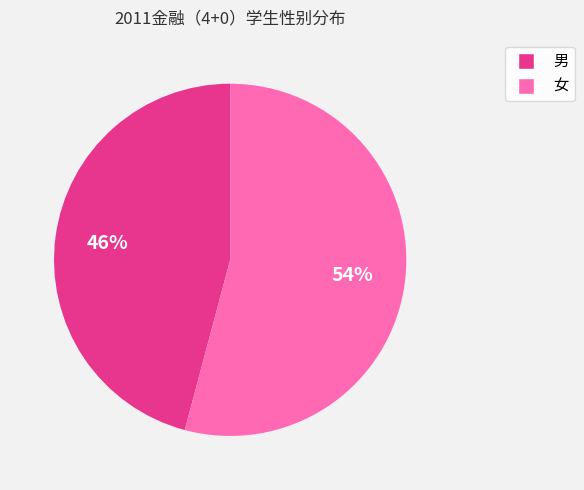

Which slice is the smallest?

男